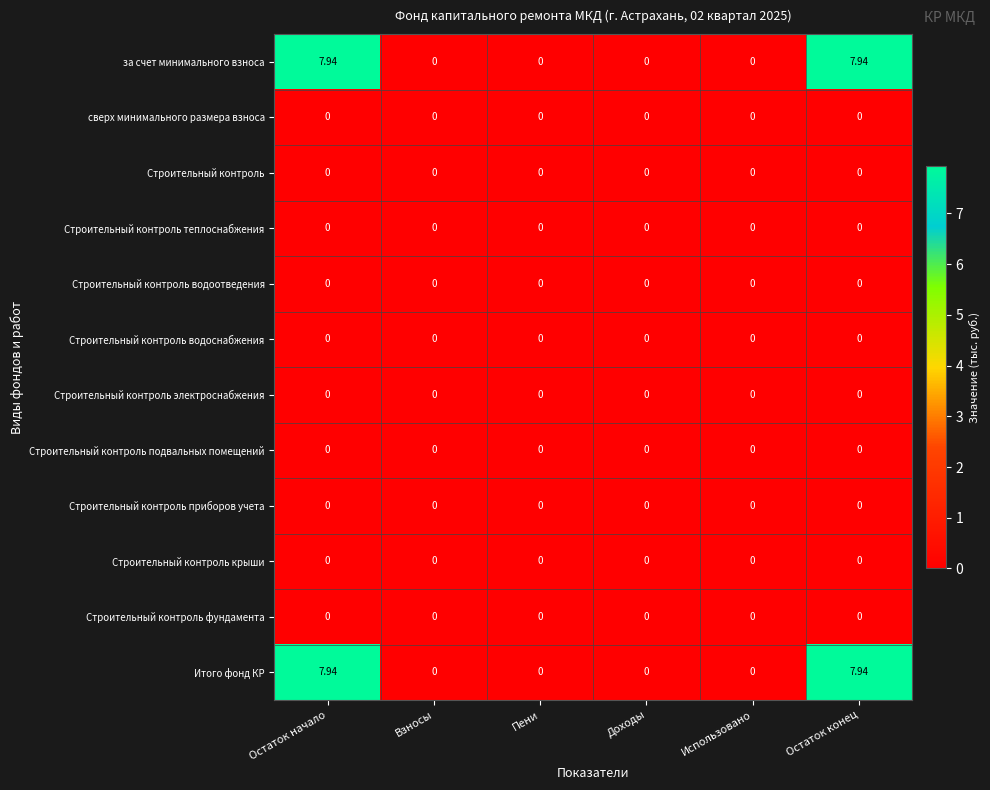

Reading right to left, extract all data points from this chart.

за счет минимального взноса: Остаток конец=7.9	Использовано=0.0	Доходы=0.0	Пени=0.0	Взносы=0.0	Остаток начало=7.9
сверх минимального размера взноса: Остаток конец=0.0	Использовано=0.0	Доходы=0.0	Пени=0.0	Взносы=0.0	Остаток начало=0.0
Строительный контроль: Остаток конец=0.0	Использовано=0.0	Доходы=0.0	Пени=0.0	Взносы=0.0	Остаток начало=0.0
Строительный контроль теплоснабжения: Остаток конец=0.0	Использовано=0.0	Доходы=0.0	Пени=0.0	Взносы=0.0	Остаток начало=0.0
Строительный контроль водоотведения: Остаток конец=0.0	Использовано=0.0	Доходы=0.0	Пени=0.0	Взносы=0.0	Остаток начало=0.0
Строительный контроль водоснабжения: Остаток конец=0.0	Использовано=0.0	Доходы=0.0	Пени=0.0	Взносы=0.0	Остаток начало=0.0
Строительный контроль электроснабжения: Остаток конец=0.0	Использовано=0.0	Доходы=0.0	Пени=0.0	Взносы=0.0	Остаток начало=0.0
Строительный контроль подвальных помещений: Остаток конец=0.0	Использовано=0.0	Доходы=0.0	Пени=0.0	Взносы=0.0	Остаток начало=0.0
Строительный контроль приборов учета: Остаток конец=0.0	Использовано=0.0	Доходы=0.0	Пени=0.0	Взносы=0.0	Остаток начало=0.0
Строительный контроль крыши: Остаток конец=0.0	Использовано=0.0	Доходы=0.0	Пени=0.0	Взносы=0.0	Остаток начало=0.0
Строительный контроль фундамента: Остаток конец=0.0	Использовано=0.0	Доходы=0.0	Пени=0.0	Взносы=0.0	Остаток начало=0.0
Итого фонд КР: Остаток конец=7.9	Использовано=0.0	Доходы=0.0	Пени=0.0	Взносы=0.0	Остаток начало=7.9